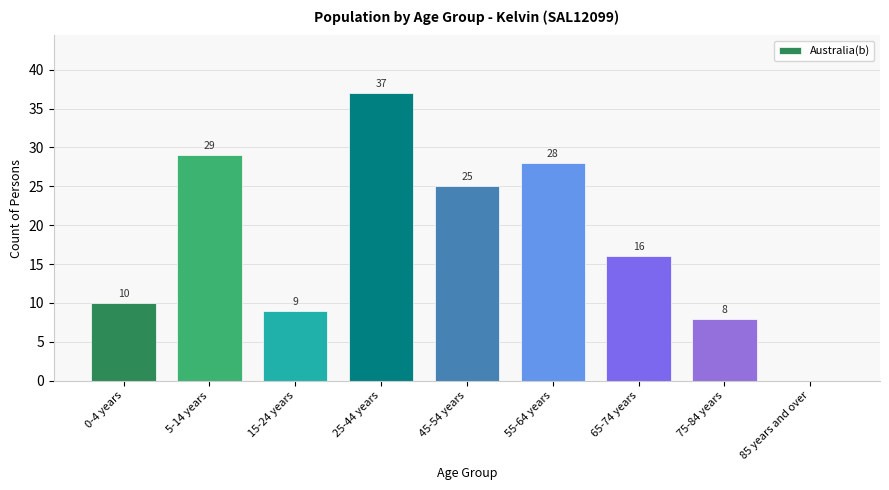

Reading right to left, what are all the values shown in this chart?

85 years and over=0	75-84 years=8	65-74 years=16	55-64 years=28	45-54 years=25	25-44 years=37	15-24 years=9	5-14 years=29	0-4 years=10